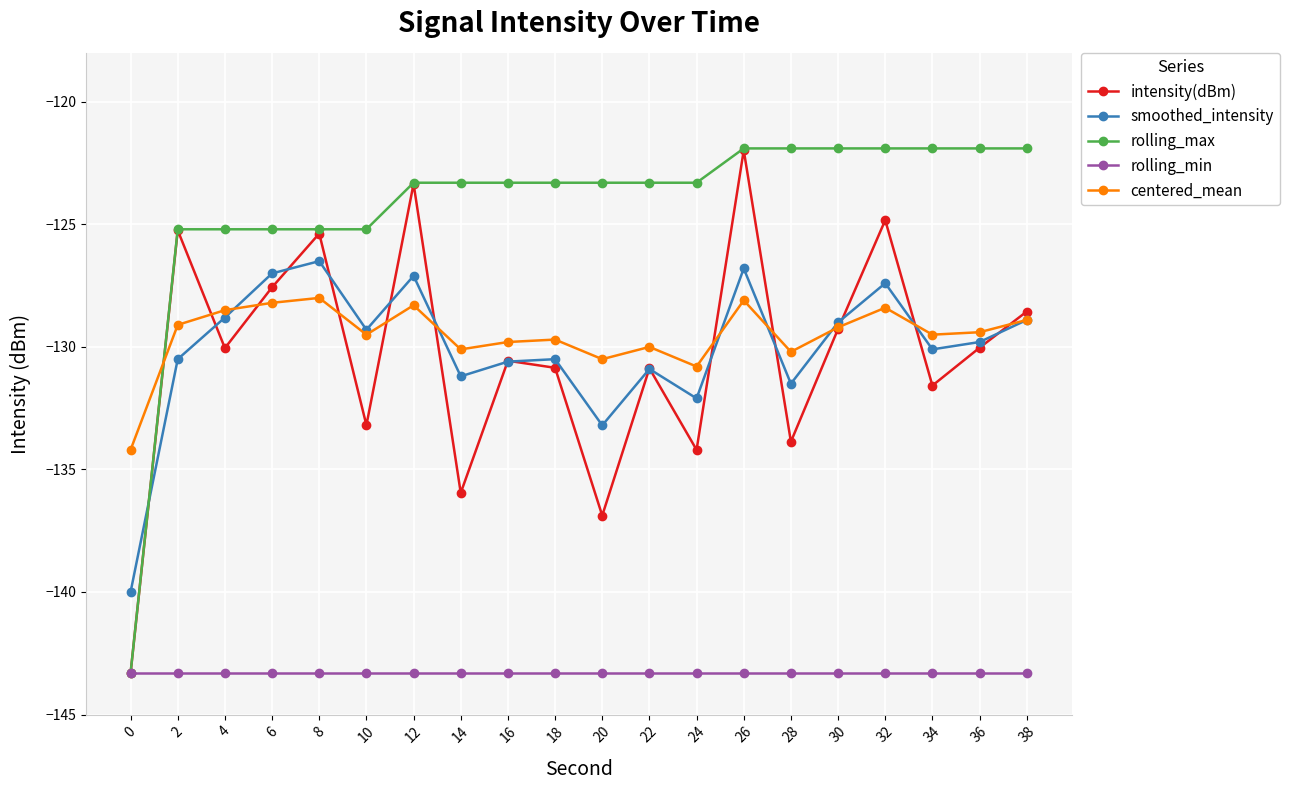

At which category is the sum across all series the highest?

26